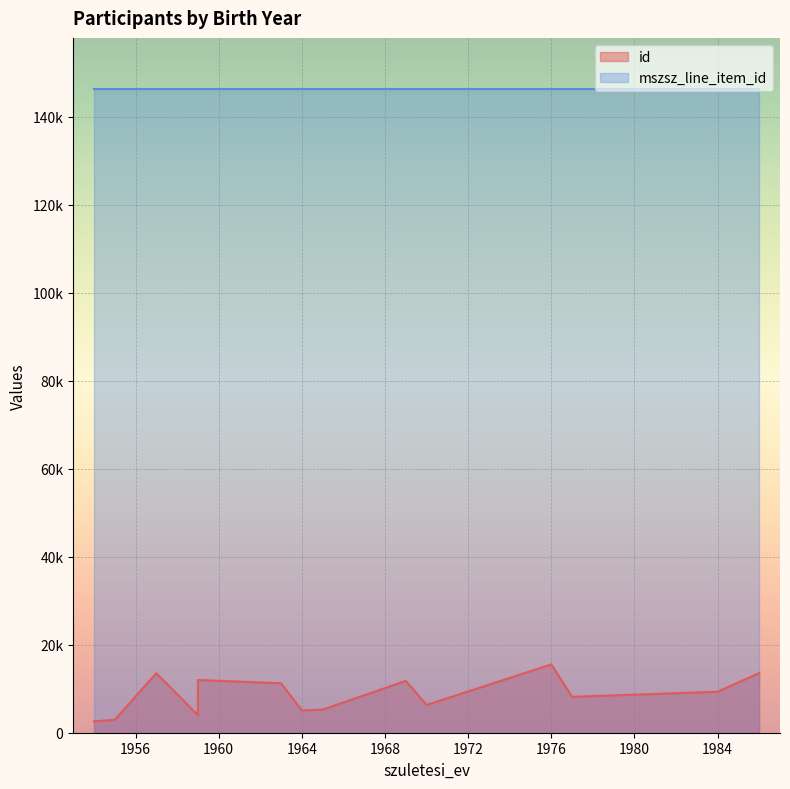

What is the greatest value displayed?

146271